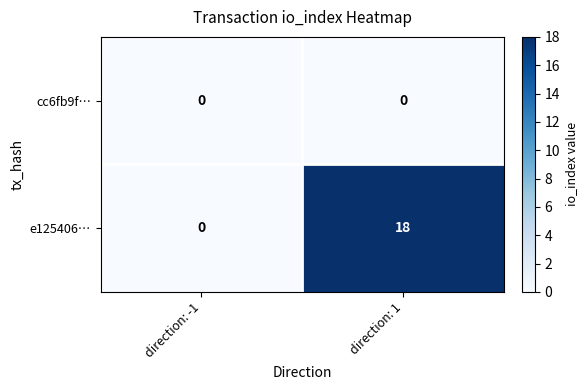

What is the difference between the maximum and minimum values in the e125406… series?

18